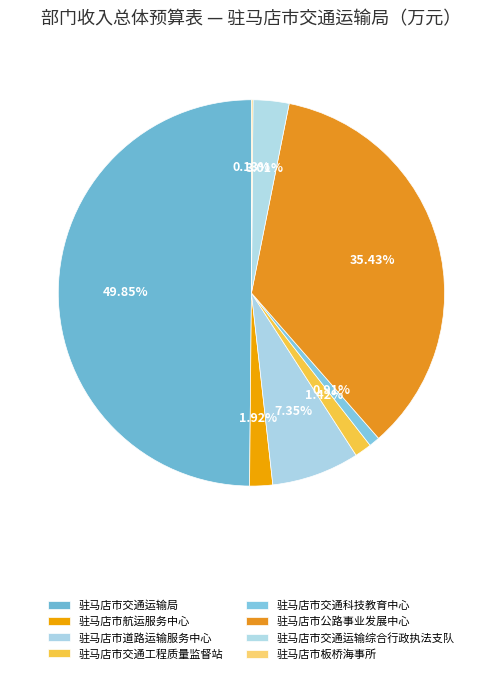

Does any single category account for the majority?

No